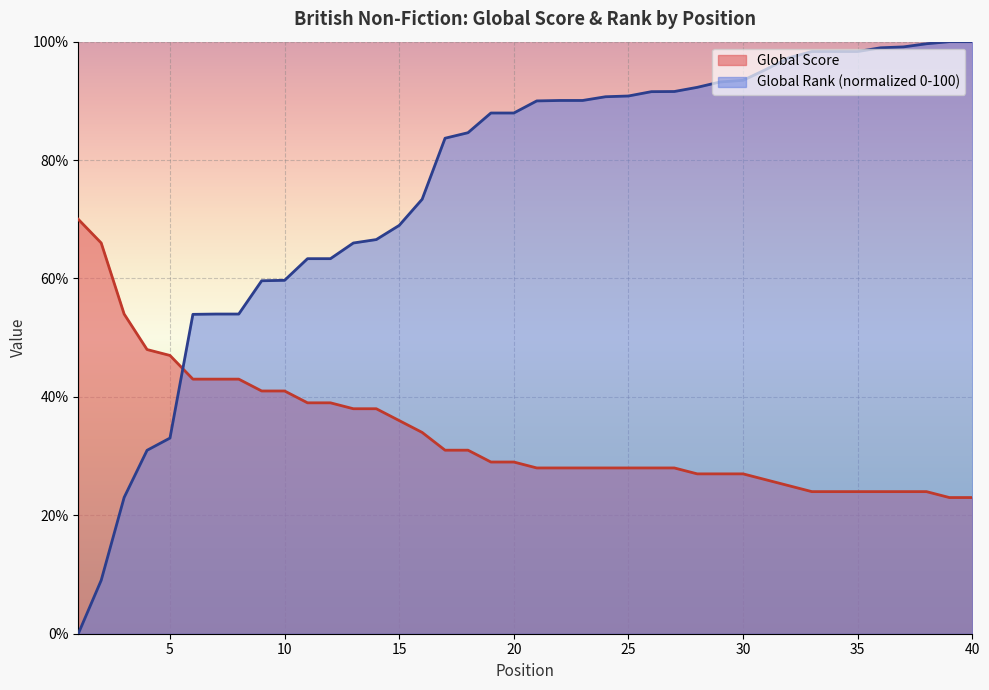

Which label corresponds to the smallest value in the chart?

1